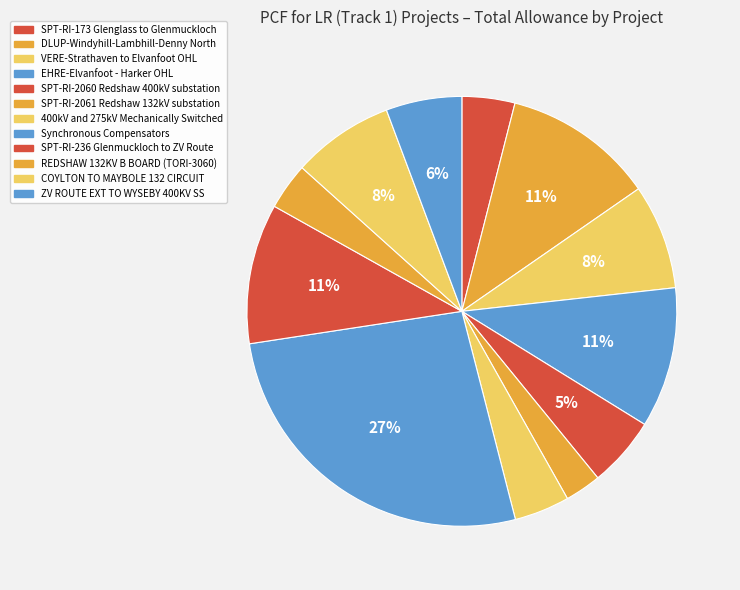

To the nearest percent, what is the difference between the ZV ROUTE EXT TO WYSEBY 400KV SS and SPT-RI-173 Glenglass to Glenmuckloch slice percentages?

2%